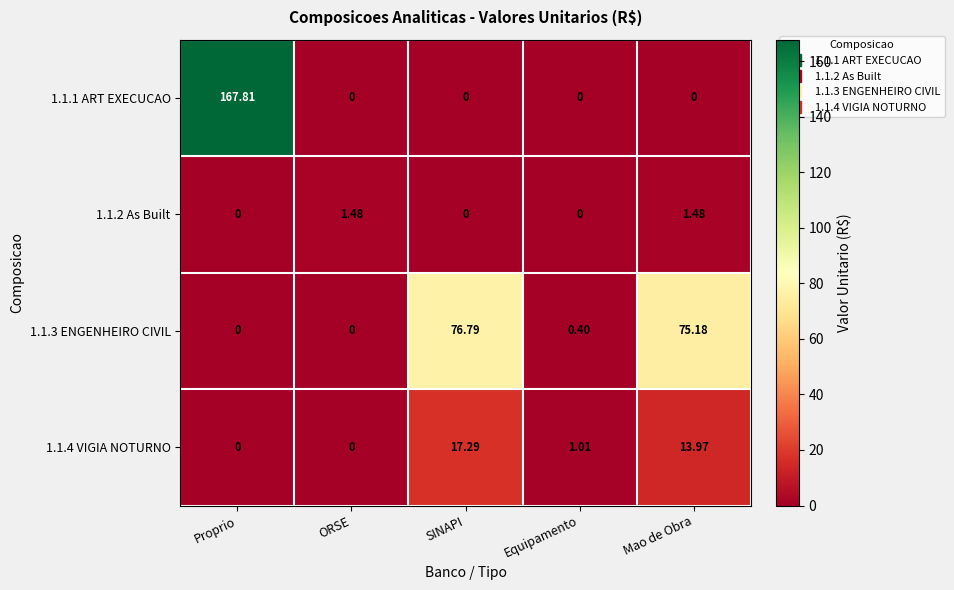

What is the total value across all series at Proprio?

167.8